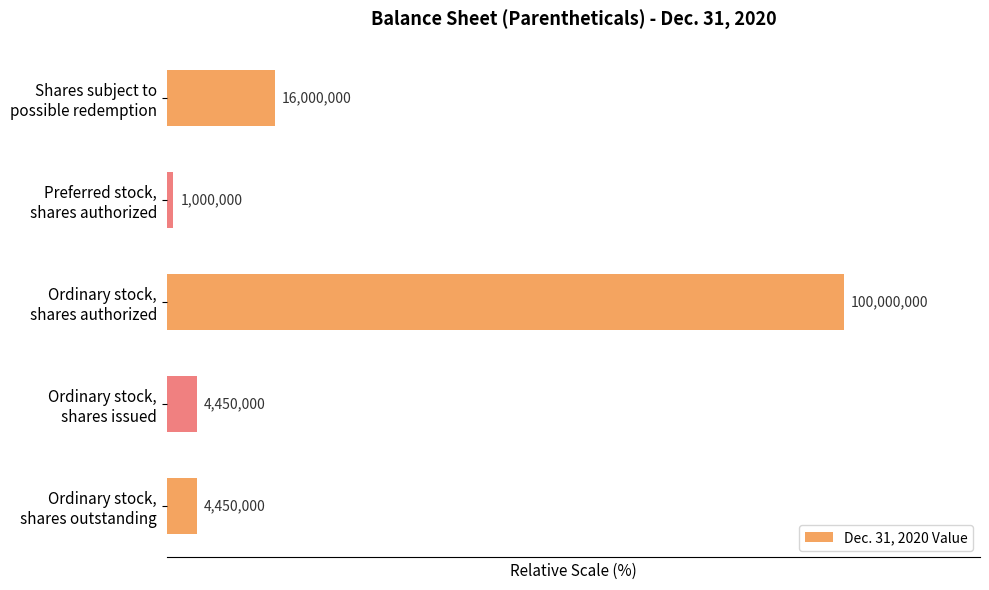

Does the chart contain stacked bars?

No